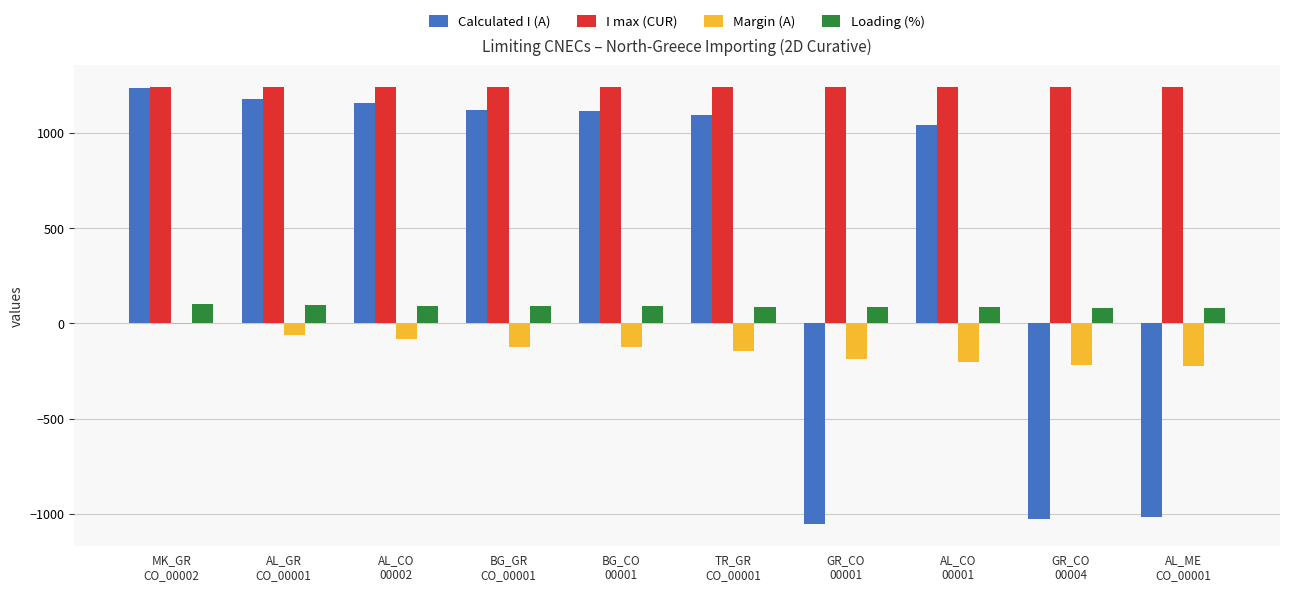

Which series has the largest total across all categories?

I max (CUR)